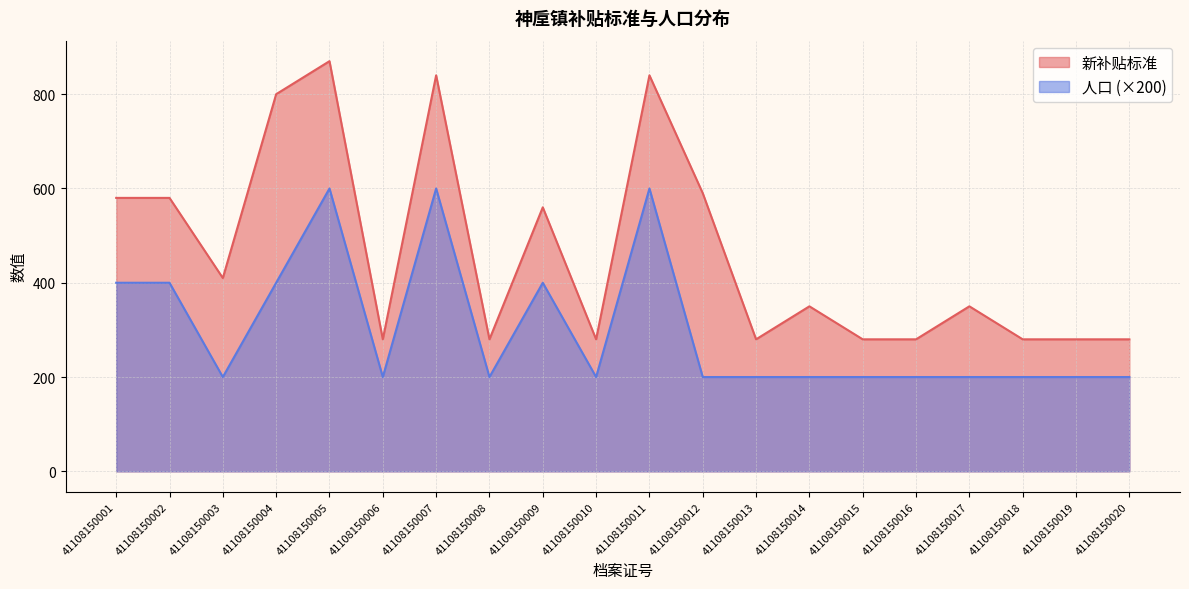

Between 41108150011 and 41108150020, which is larger?

41108150011